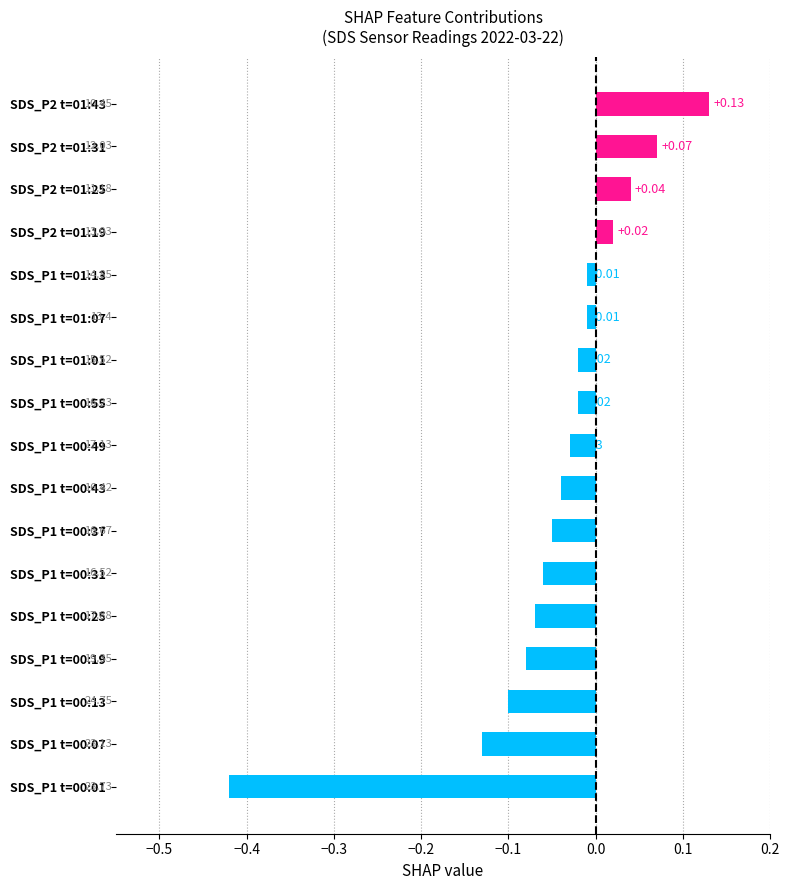

What is the difference between the maximum and second lowest values?

0.3